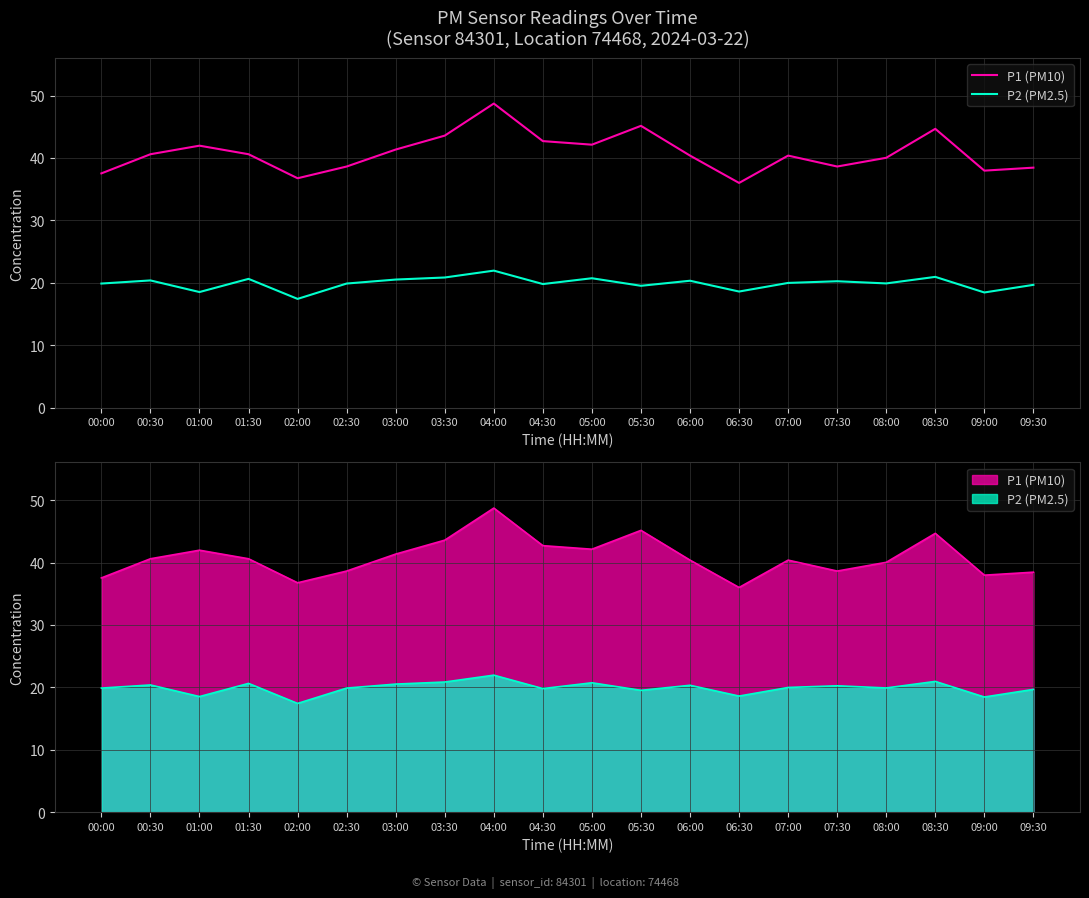

Reading left to right, what are all the values shown in this chart?

P1 (PM10): 00:00=37.5	00:30=40.6	01:00=42.0	01:30=40.6	02:00=36.8	02:30=38.6	03:00=41.4	03:30=43.6	04:00=48.7	04:30=42.7	05:00=42.1	05:30=45.1	06:00=40.4	06:30=36.0	07:00=40.4	07:30=38.6	08:00=40.0	08:30=44.7	09:00=38.0	09:30=38.5
P2 (PM2.5): 00:00=19.9	00:30=20.4	01:00=18.5	01:30=20.6	02:00=17.4	02:30=19.9	03:00=20.5	03:30=20.9	04:00=21.9	04:30=19.8	05:00=20.7	05:30=19.5	06:00=20.3	06:30=18.6	07:00=20.0	07:30=20.2	08:00=19.9	08:30=20.9	09:00=18.4	09:30=19.7